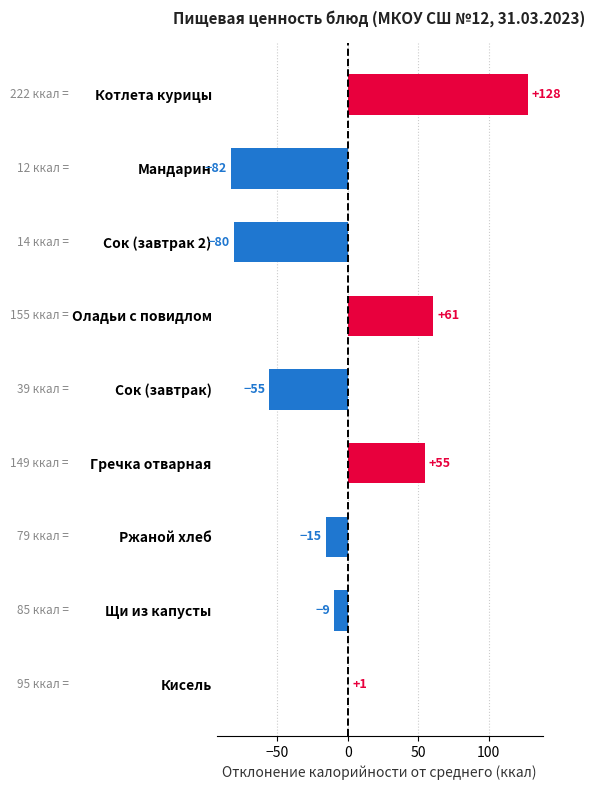

What is the difference between the maximum and minimum values?

210.0